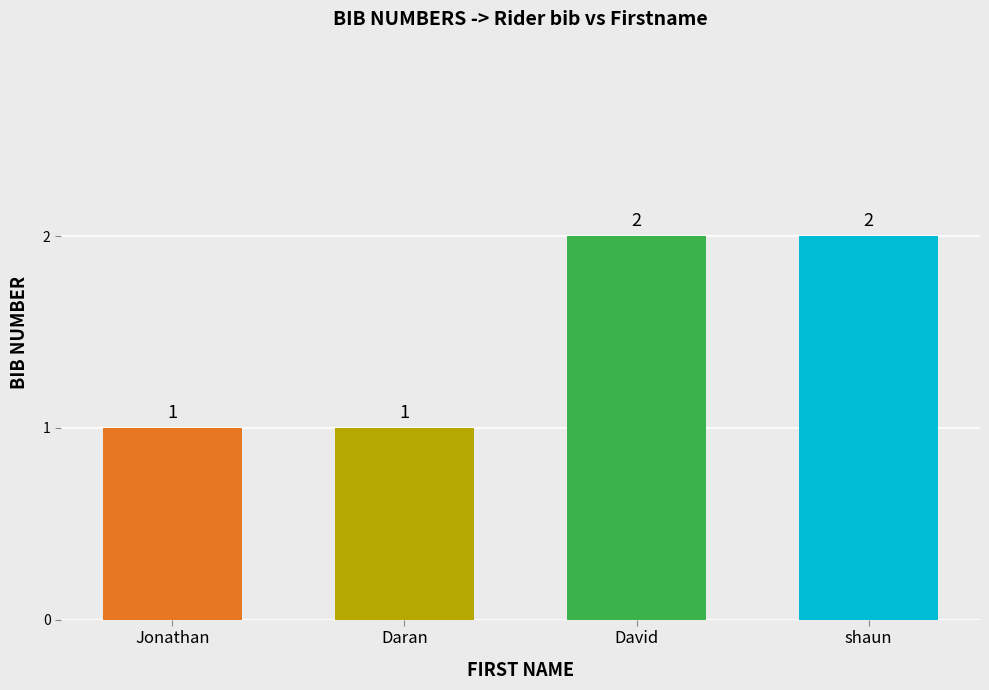

Is it true that the value at Daran is 2?

False